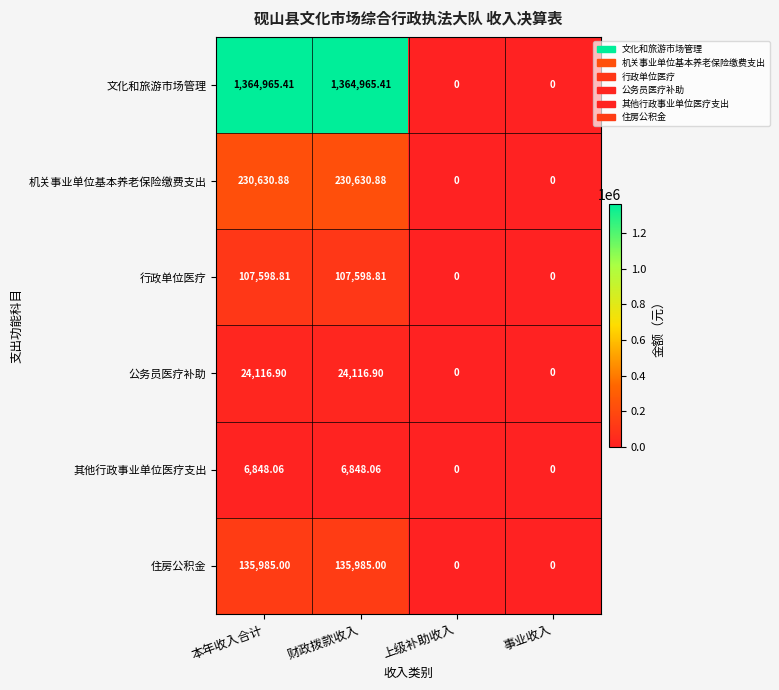

Which series has the widest spread of values?

文化和旅游市场管理